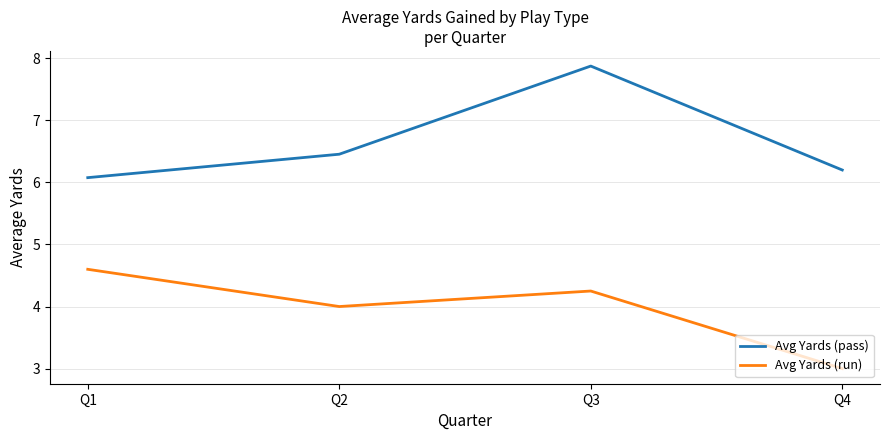

At which category is the sum across all series the highest?

Q3